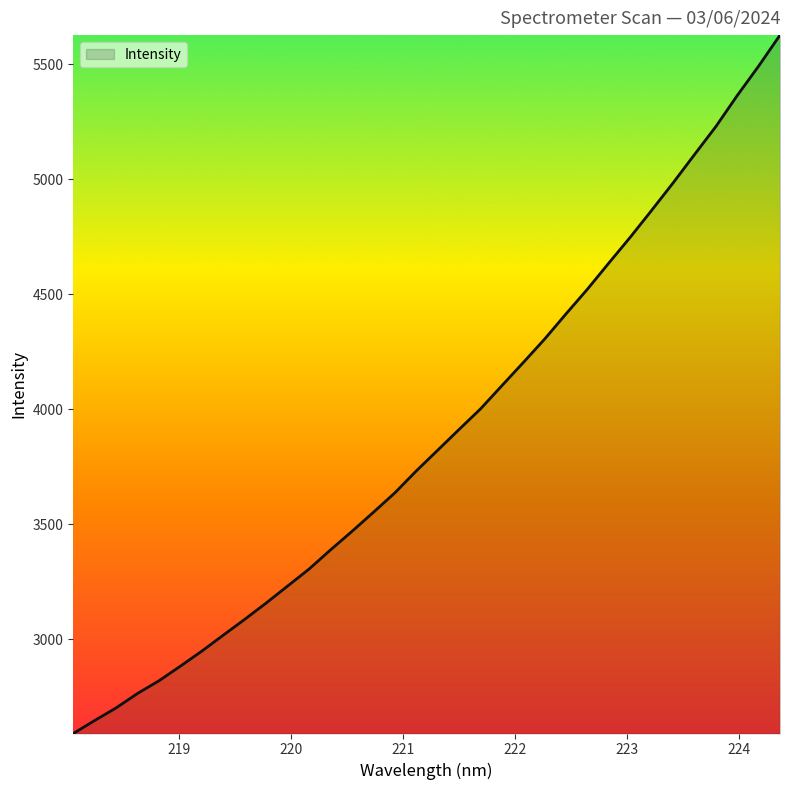

What is the average value?

3889.7